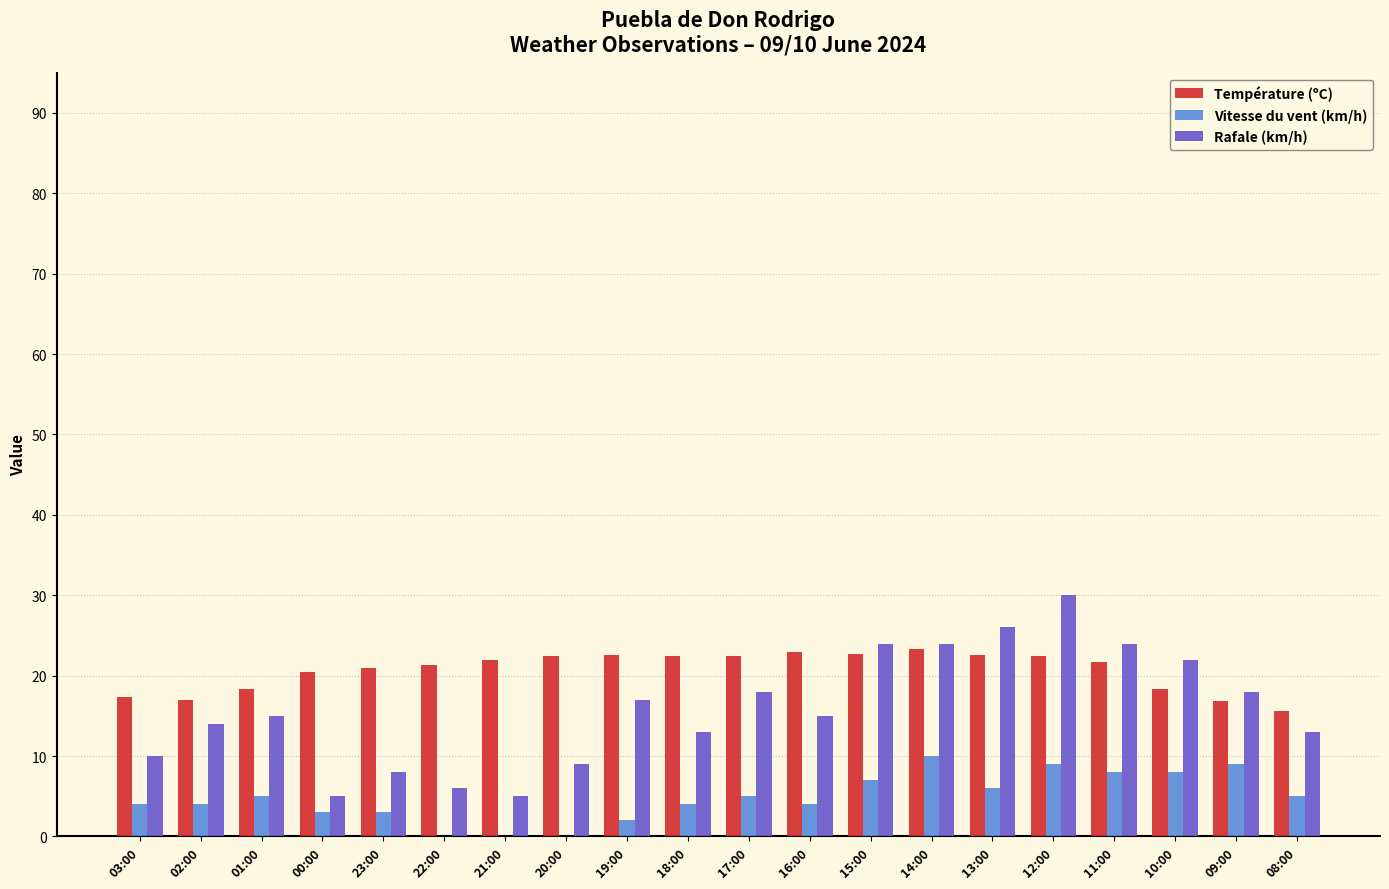

What is the approximate value of Rafale (km/h) at 13:00?

26.0